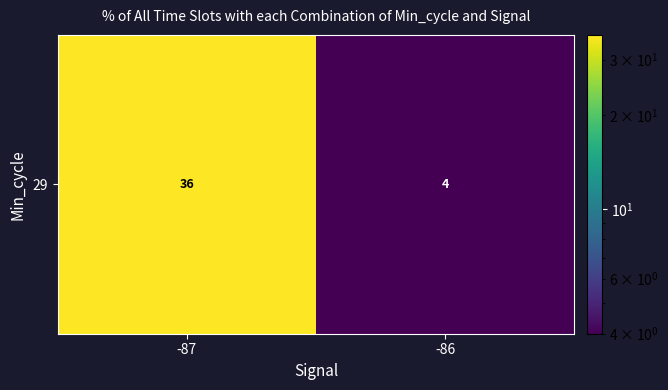

Reading right to left, list all the values displayed in this chart.

4	36